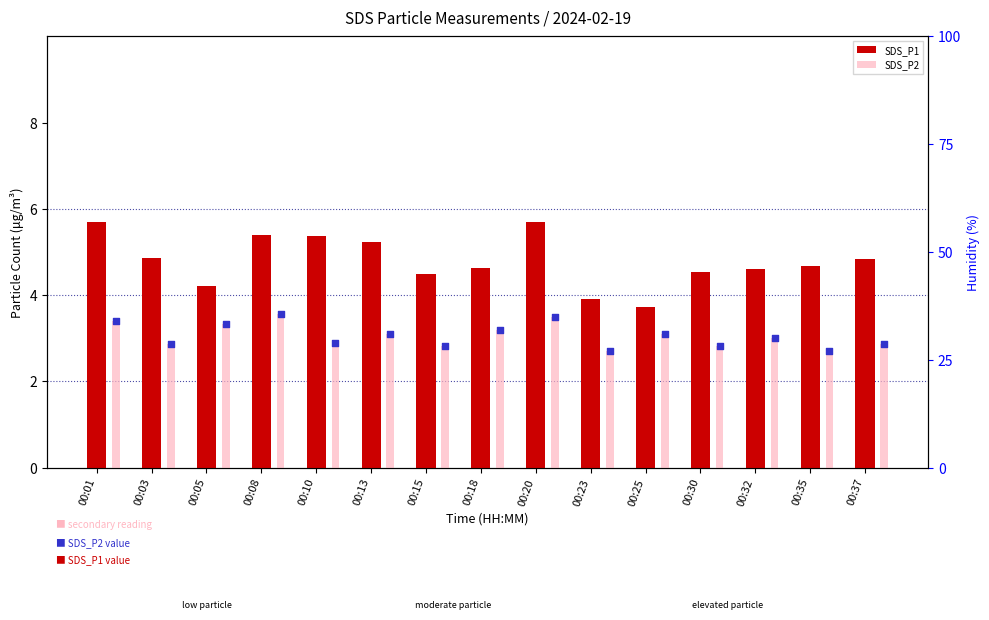

Which series has the largest total across all categories?

SDS_P2